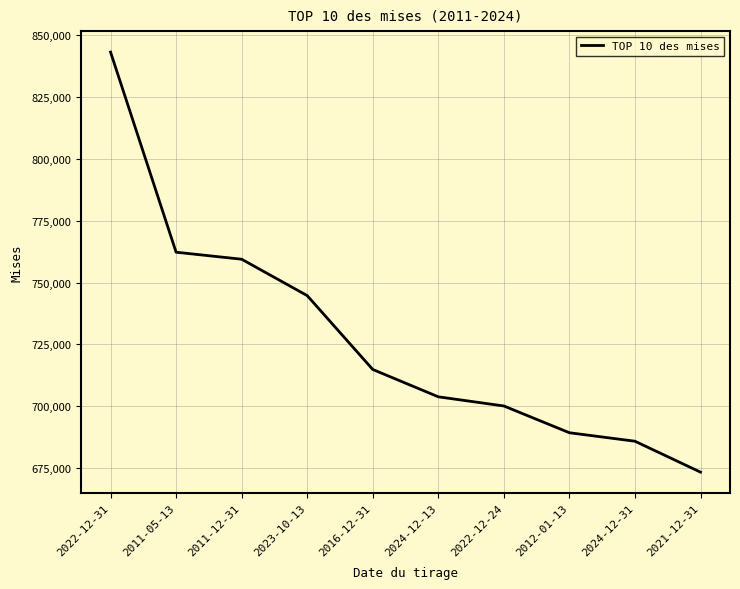

How many lines are shown in the chart?

1